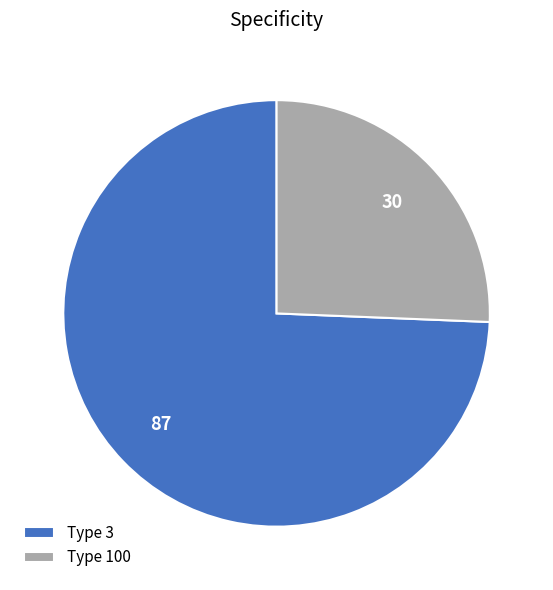

Is the sum of Type 3 and Type 100 greater than half?

Yes